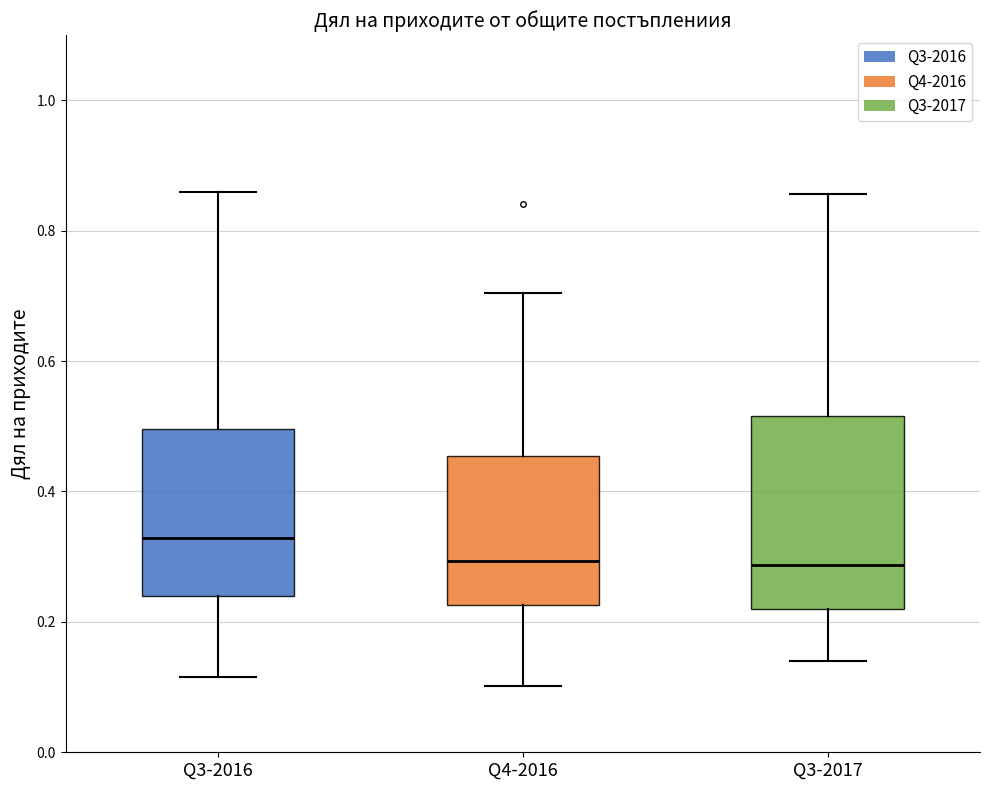

Which box is the tallest, from its lower edge to its upper edge?

Q3-2017